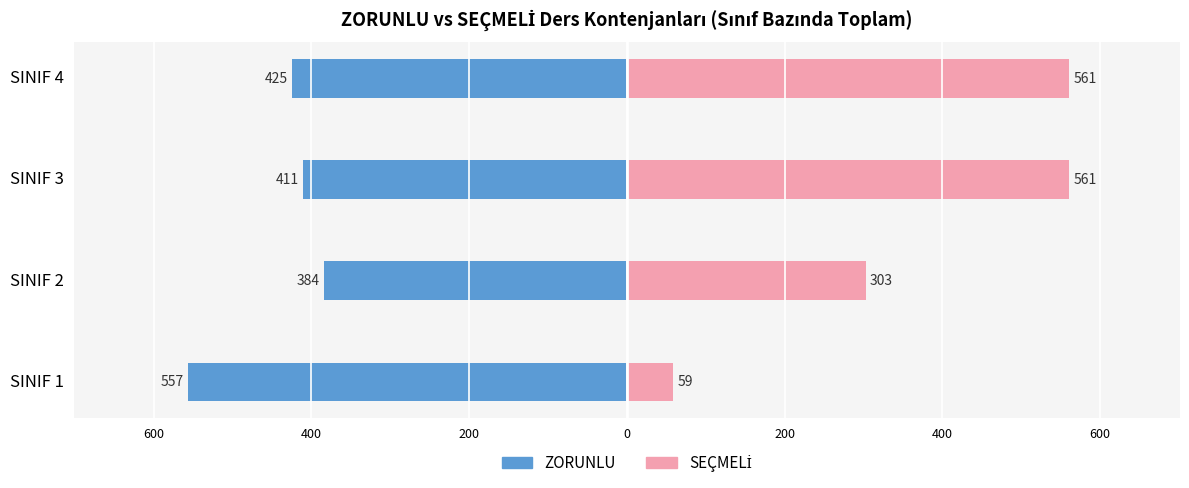

What is the difference between the maximum and minimum values in the SEÇMELİ series?

502